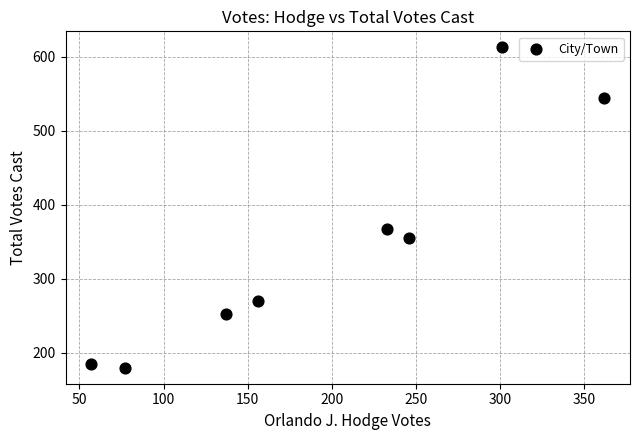

What is the range of Y values (max minus min)?

433